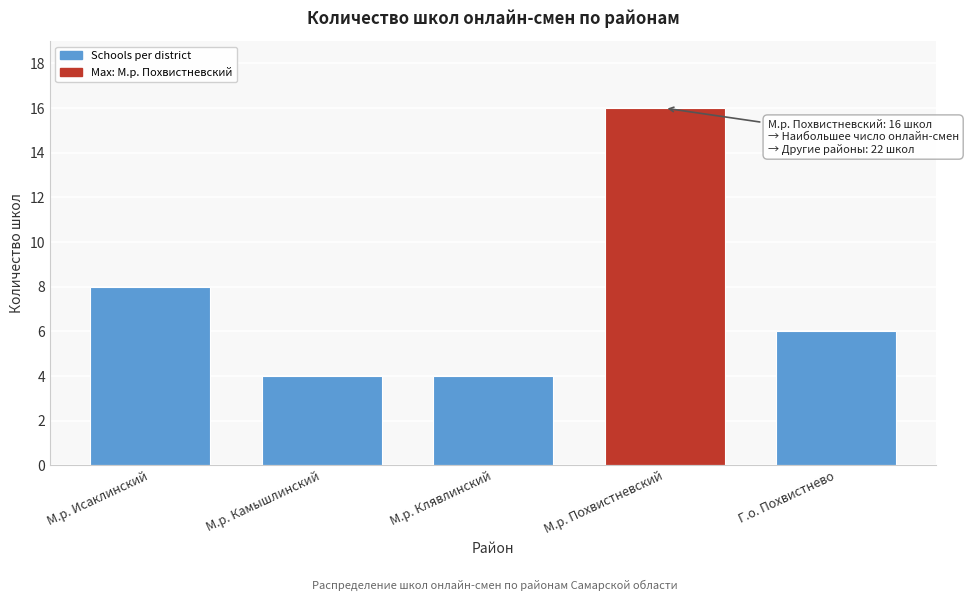

Reading left to right, transcribe all the data shown in this chart.

8	4	4	16	6